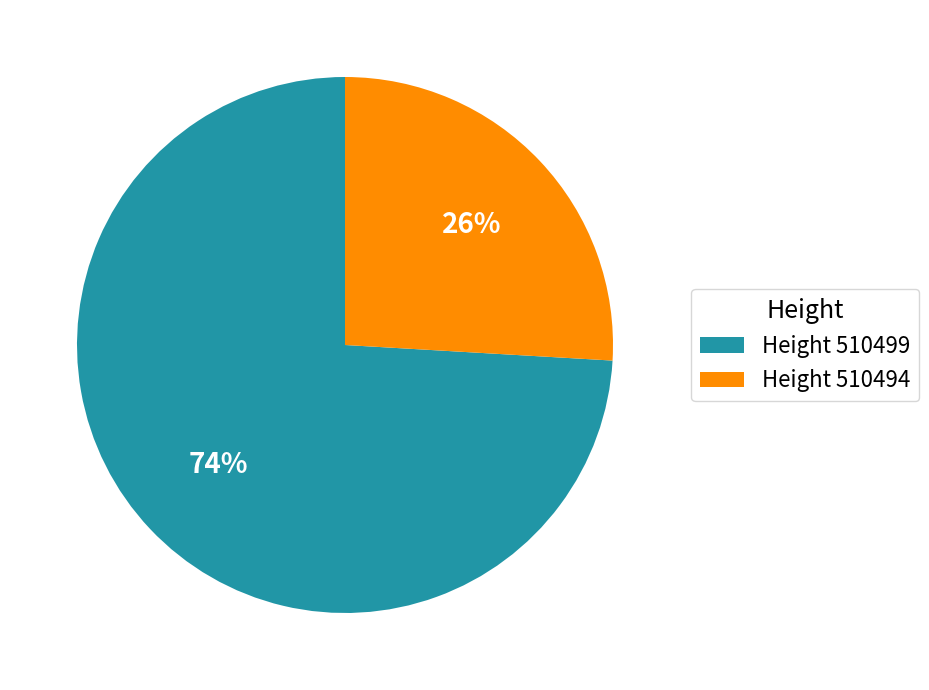

What is the largest slice in the pie chart?

Height 510499